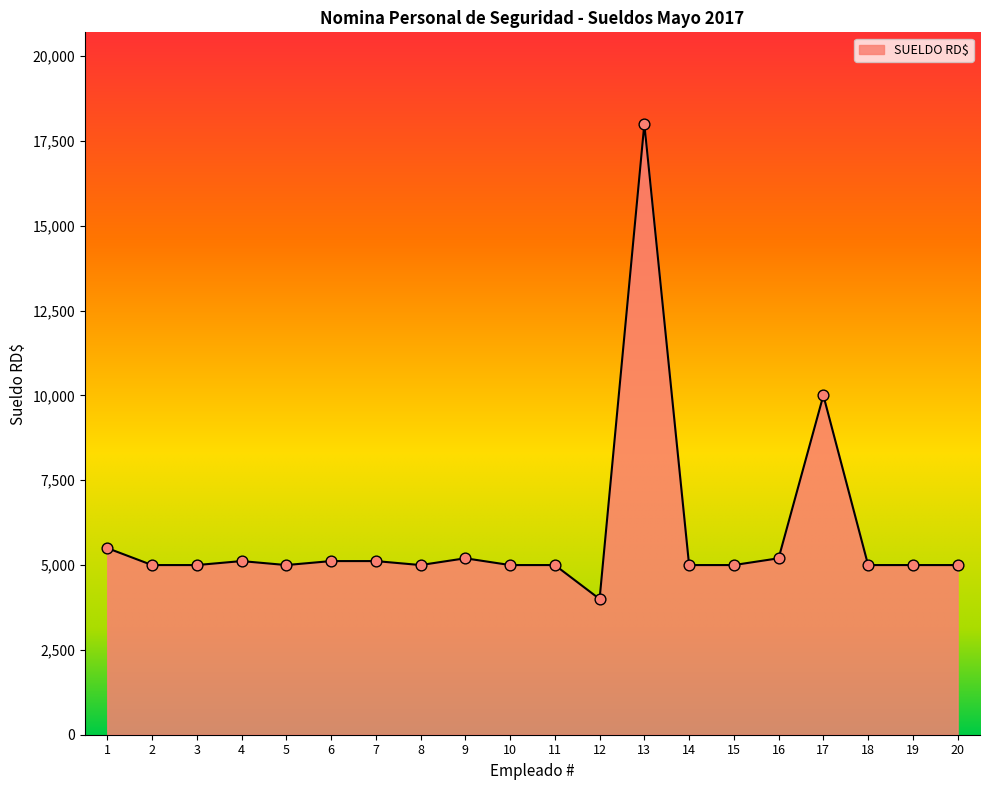

What is the ratio of the value at 3 to the value at 14?

1.0